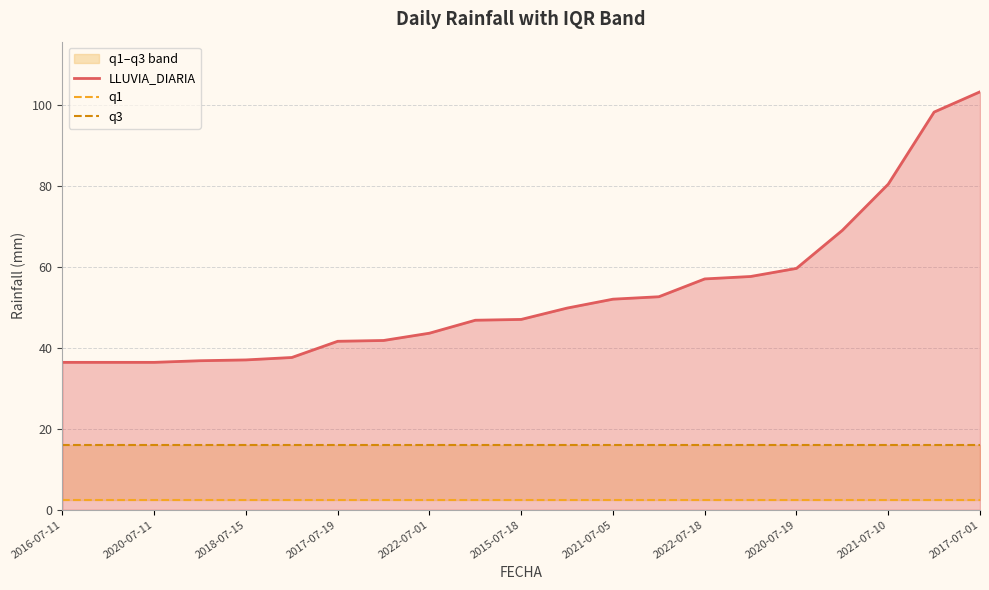

Is it true that LLUVIA_DIARIA equals 37.0 at 2018-07-15?

True